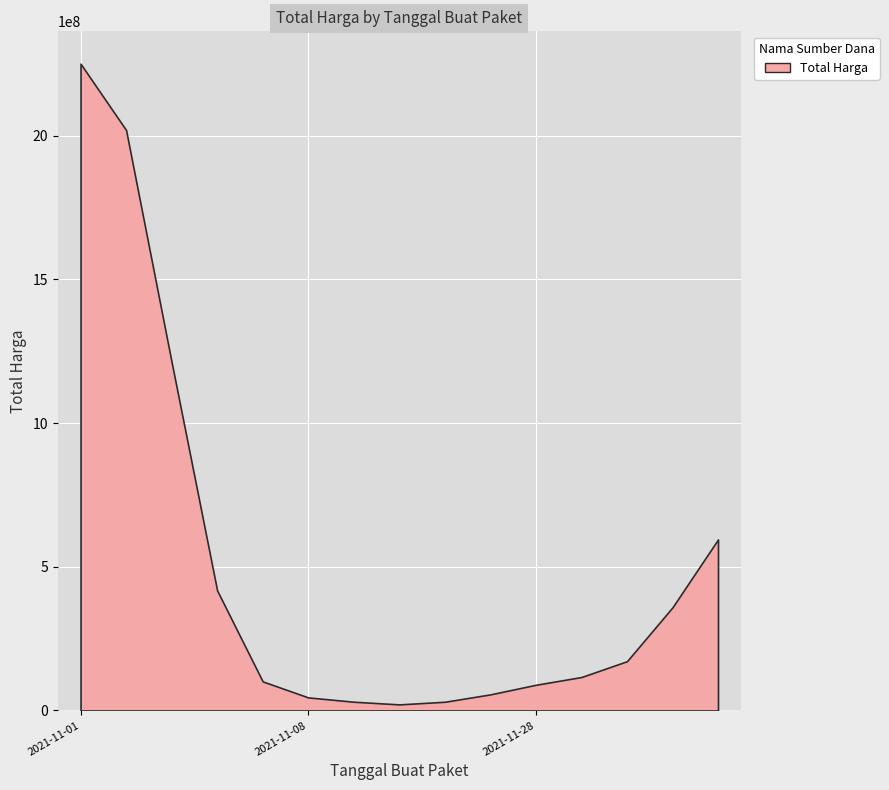

What is the maximum value shown in the chart?

2251070746.0